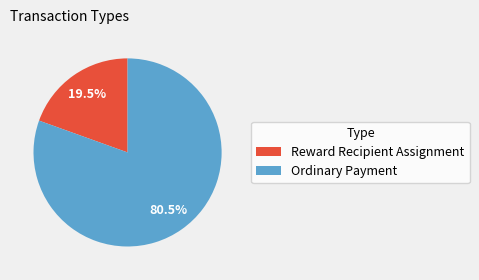

Between Reward Recipient Assignment and Ordinary Payment, which is larger?

Ordinary Payment